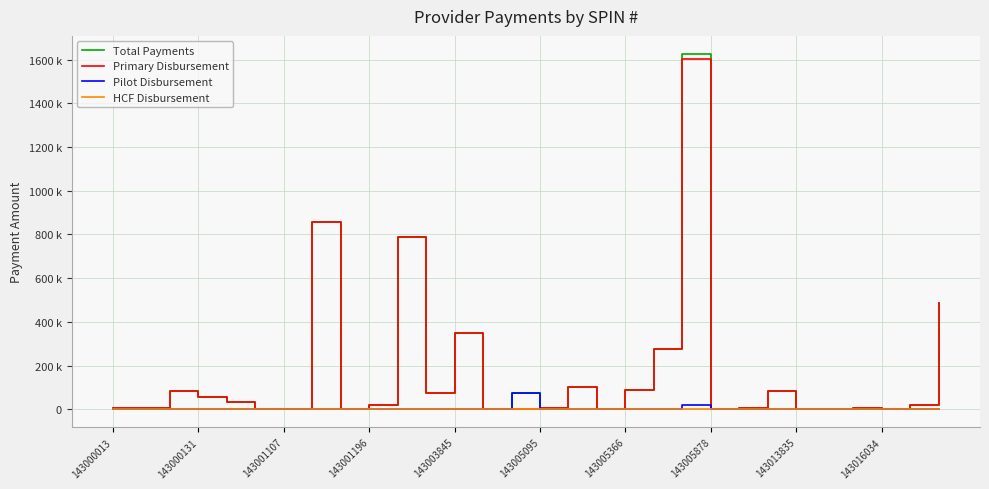

What are all the series names shown in the legend?

Total Payments, Primary Disbursement, Pilot Disbursement, HCF Disbursement